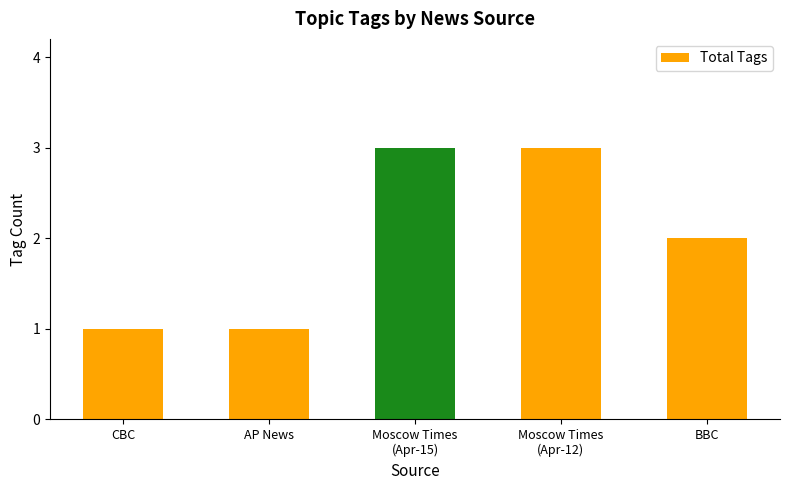

At which label does the data first exceed 2?

Moscow Times
(Apr-15)